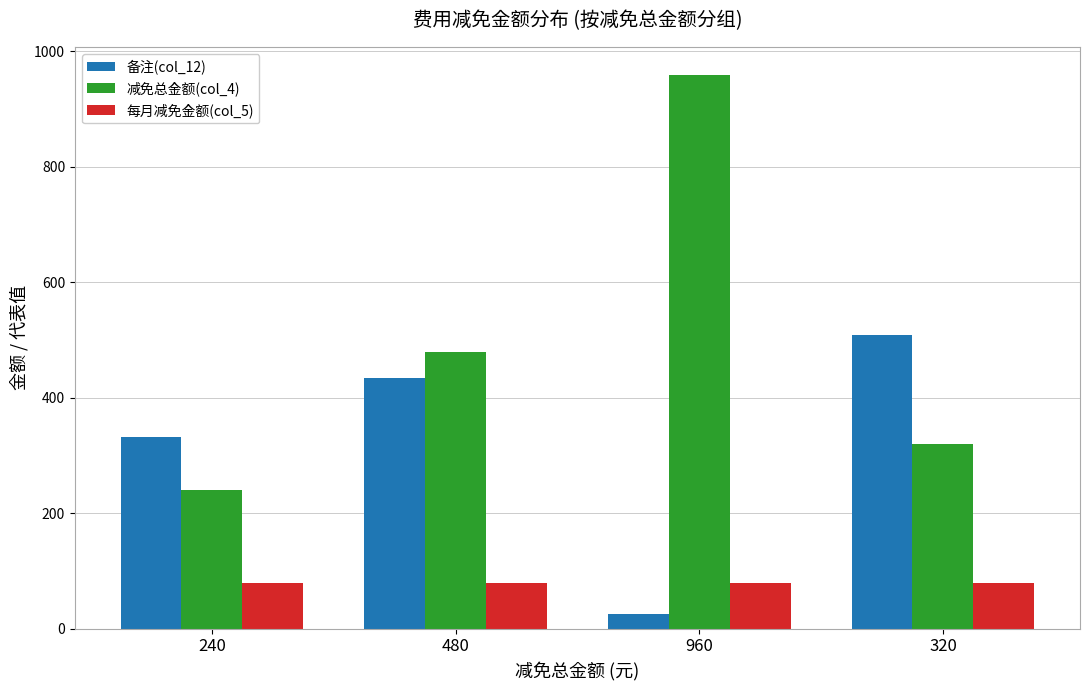

What is the total value across all series at 320?

909